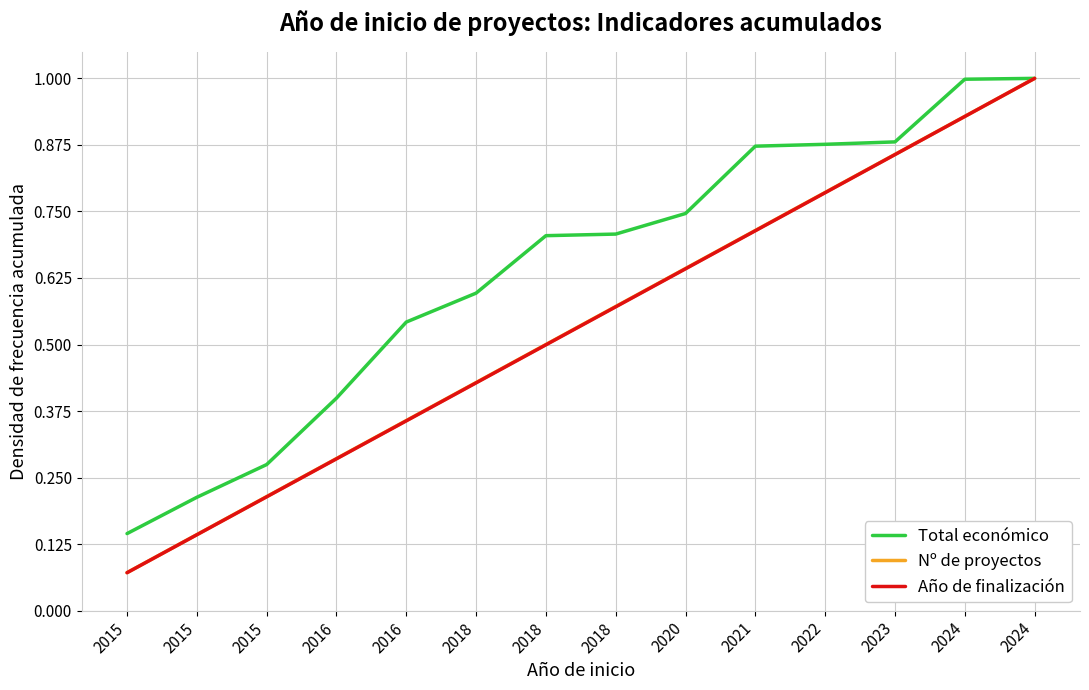

How many lines are shown in the chart?

3